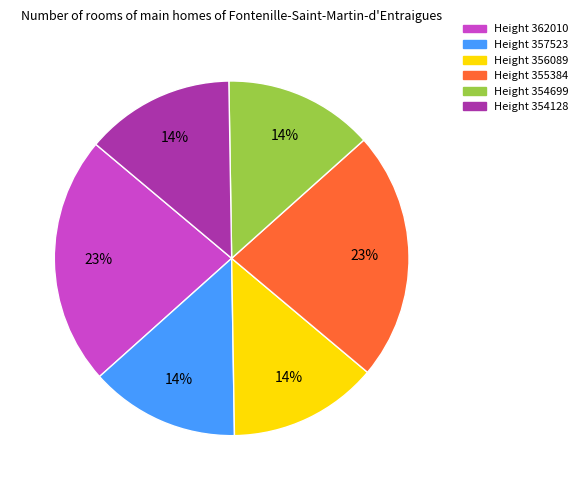

To the nearest percent, what is the difference between the largest and smallest slice percentages?

9%